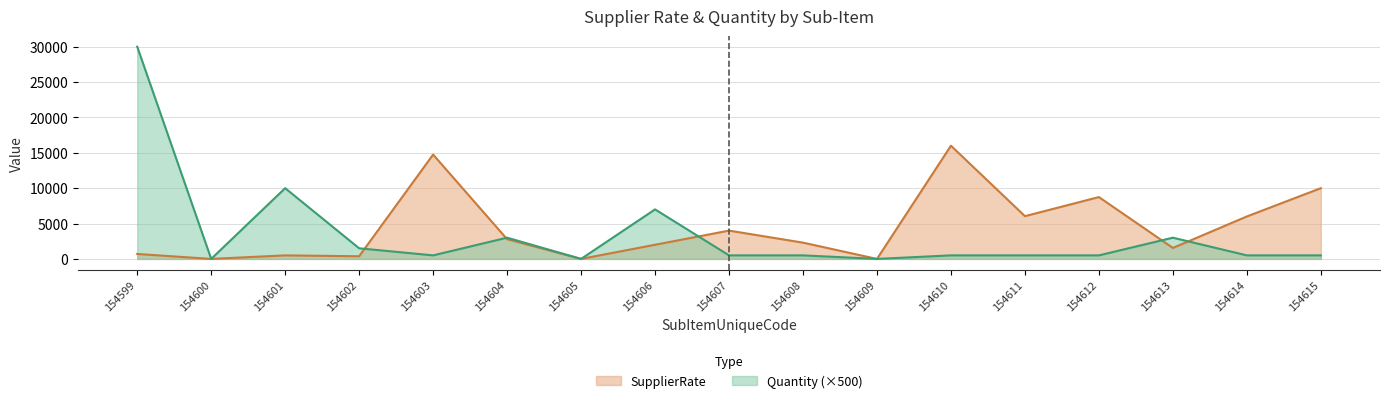

What is the highest value of the SupplierRate series?

16000